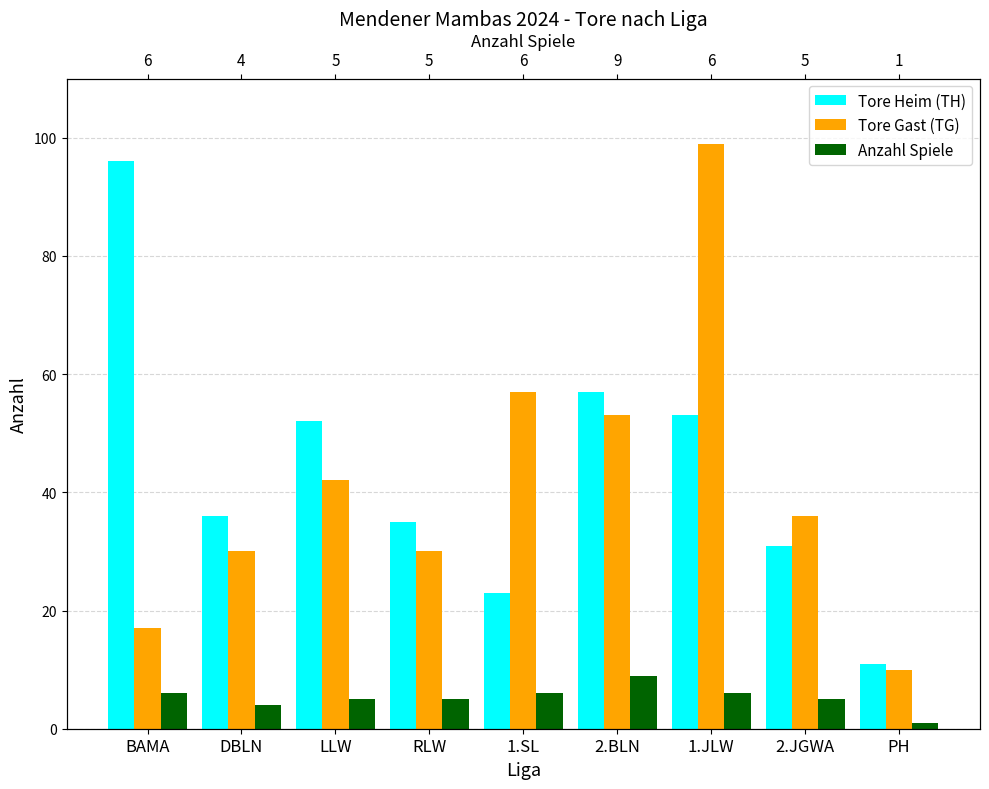

What is the minimum value shown in the chart?

1